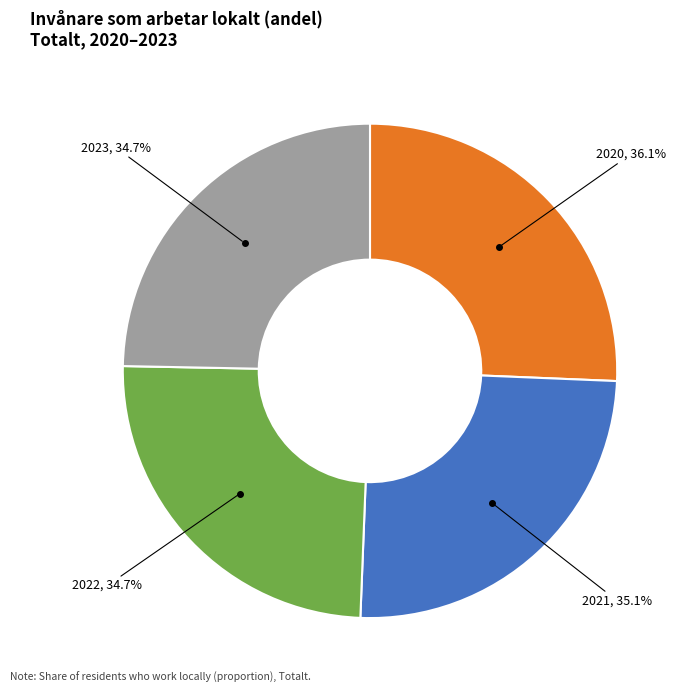

To the nearest percent, what percentage of the pie is 2020?

26%